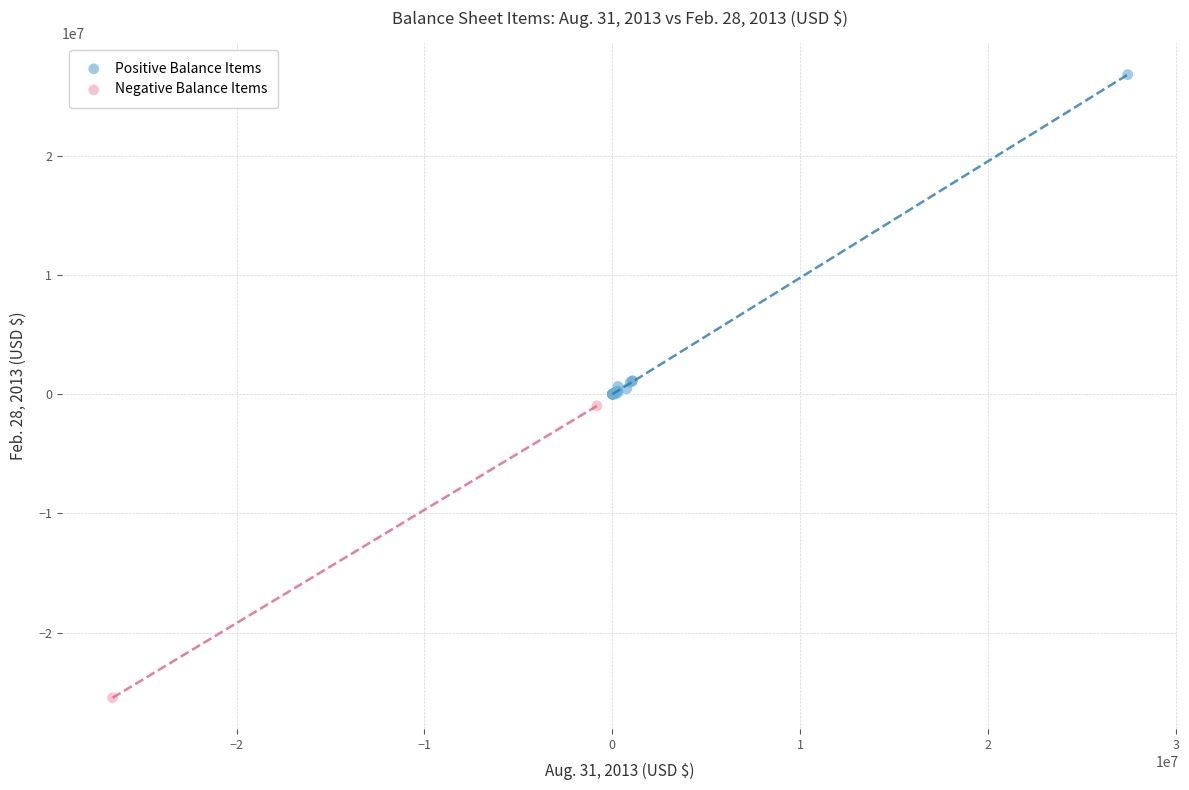

Which series has the largest Y range (max minus min)?

Positive Balance Items